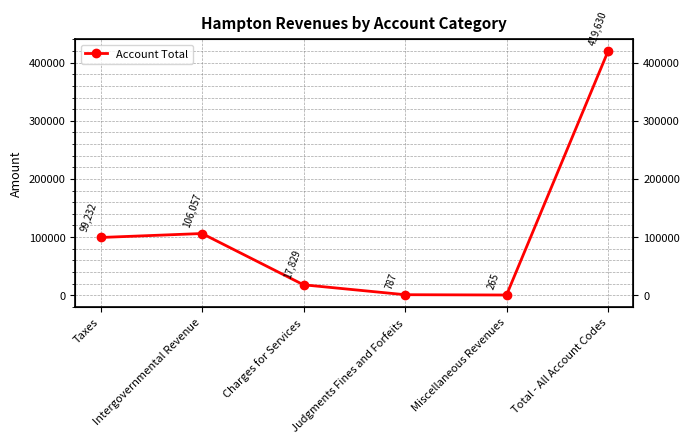

Rank the categories by value from lowest to highest.

Miscellaneous Revenues, Judgments Fines and Forfeits, Charges for Services, Taxes, Intergovernmental Revenue, Total - All Account Codes